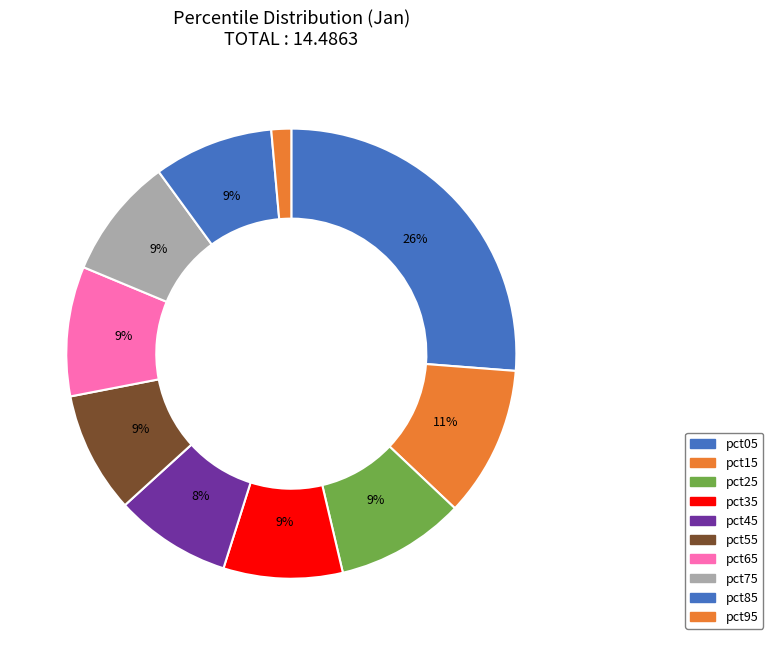

To the nearest percent, what is the difference between the largest and smallest slice percentages?

25%